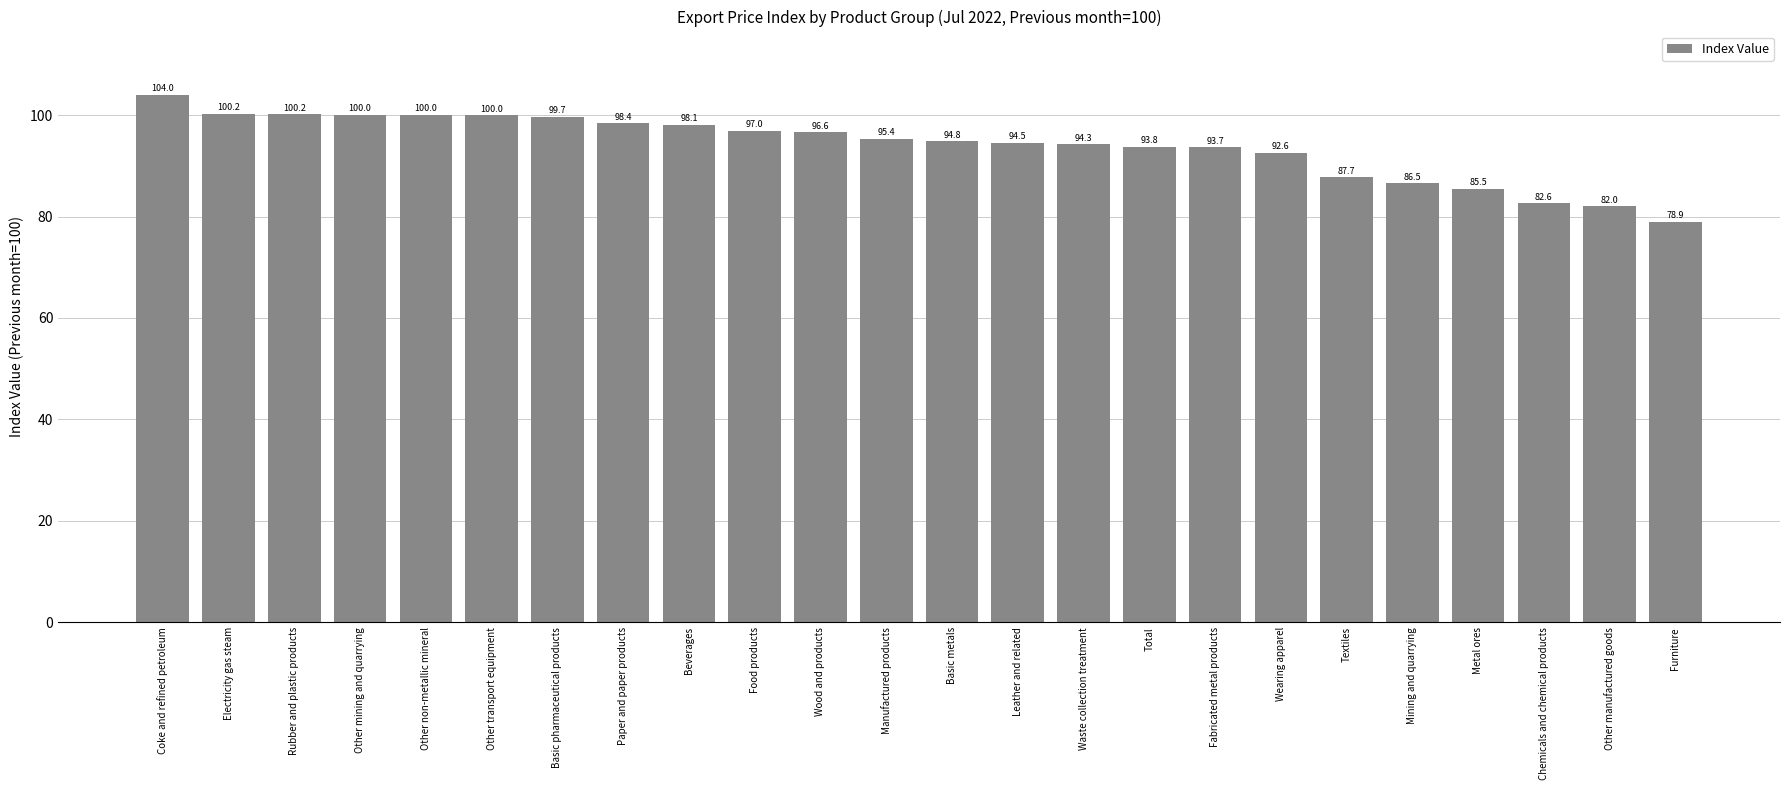

What is the sum of the values at Basic metals and Total?

188.6